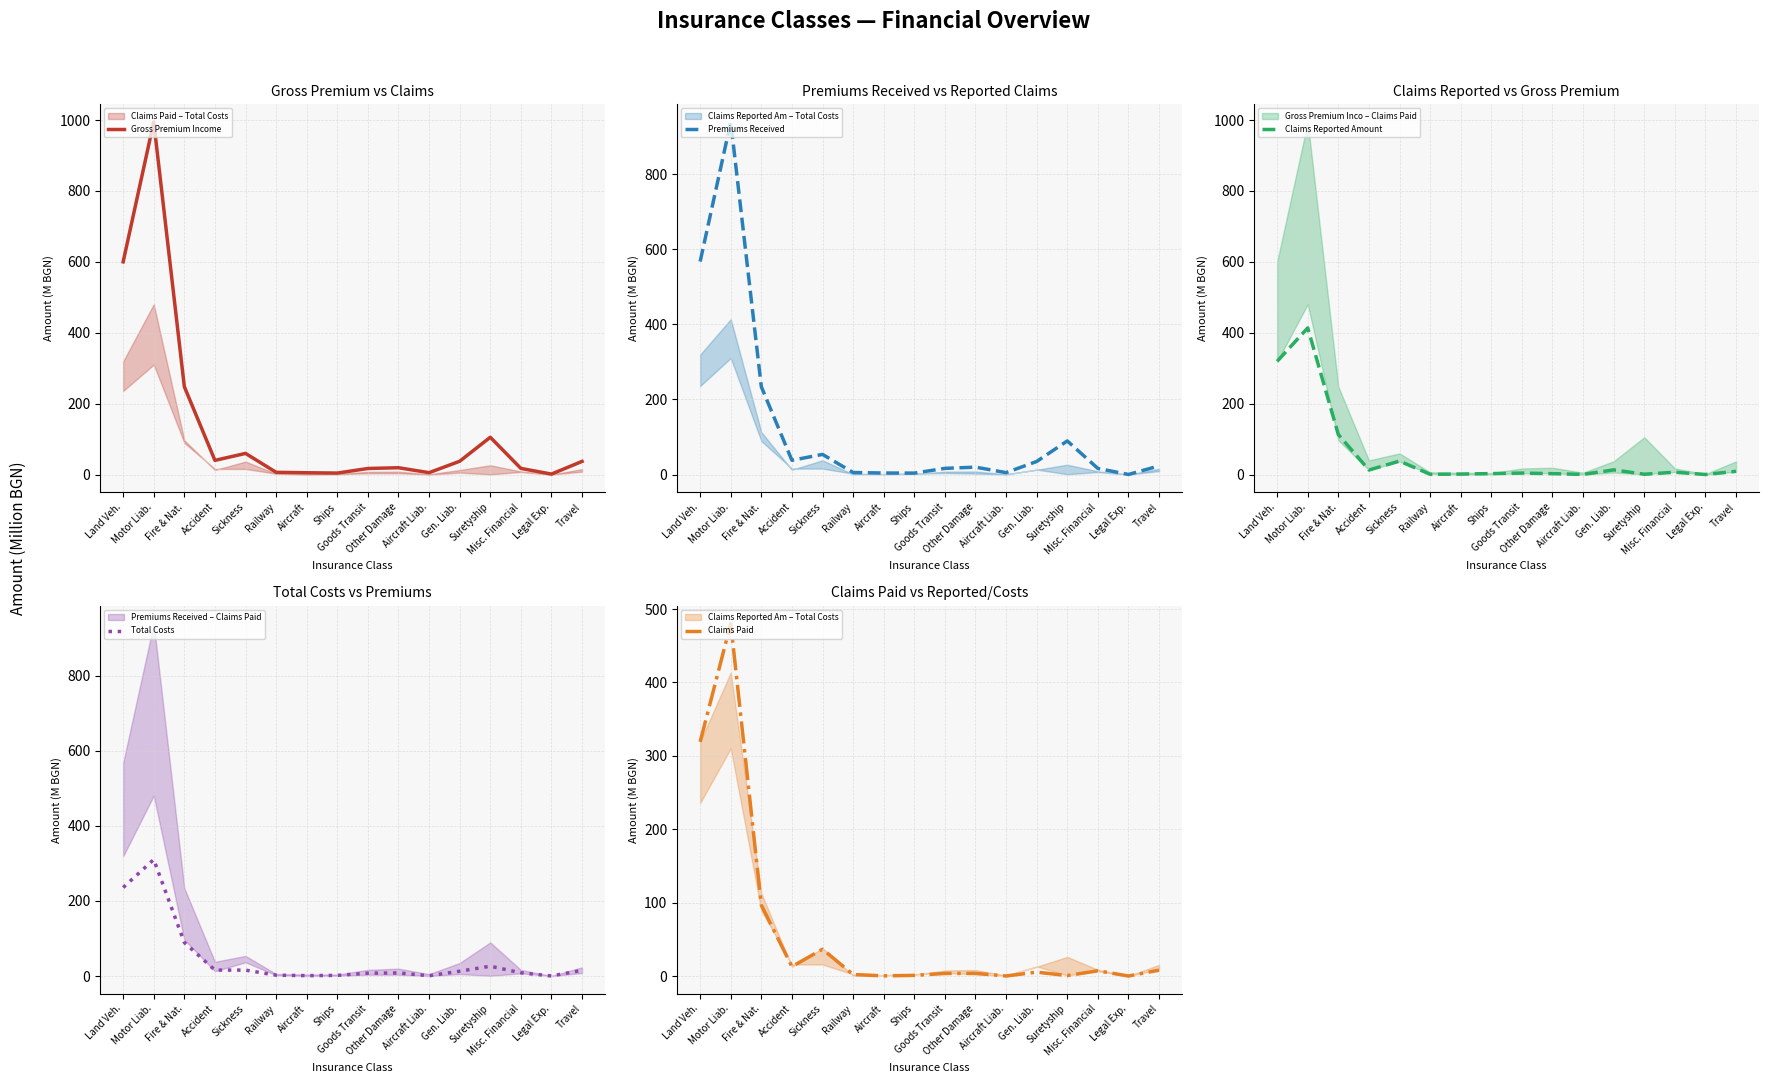

At which label is Claims Reported Amount closest to 206?

Fire & Nat.